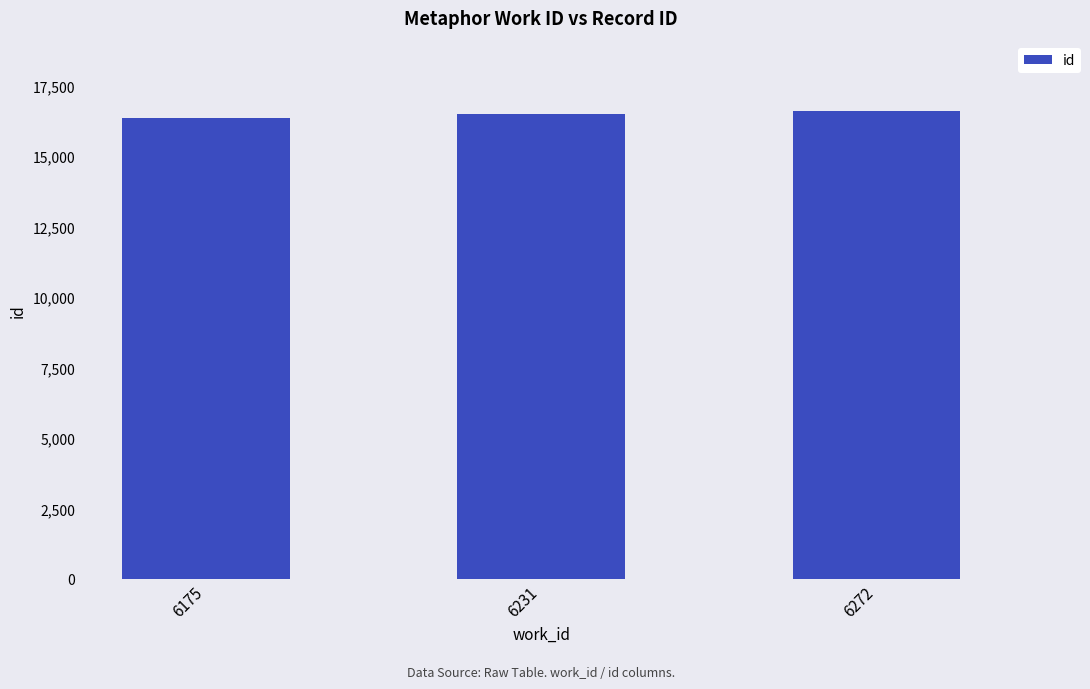

What is the difference between the maximum and minimum values?

264